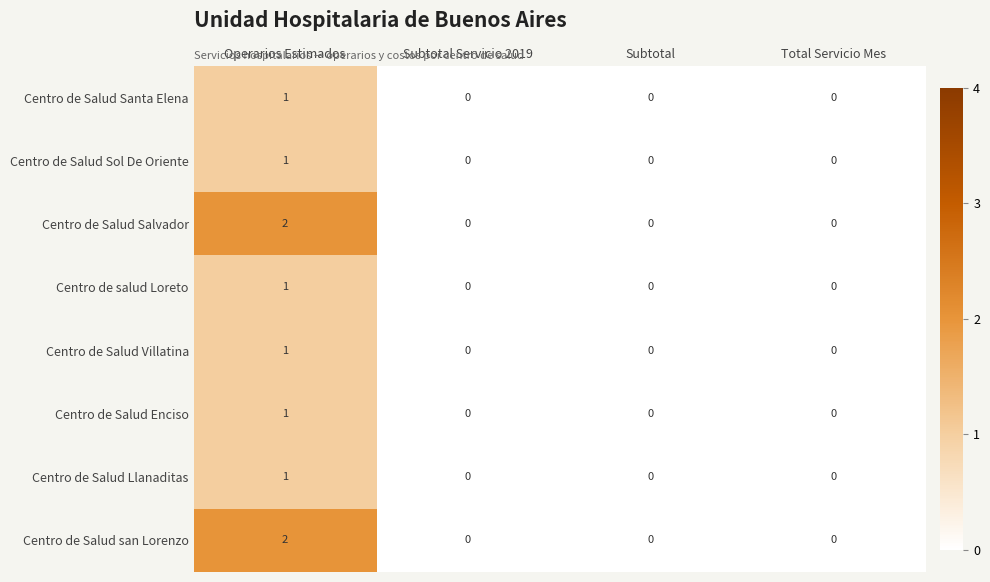

Count the Centro de Salud Villatina values in the range 0 to 1.

4